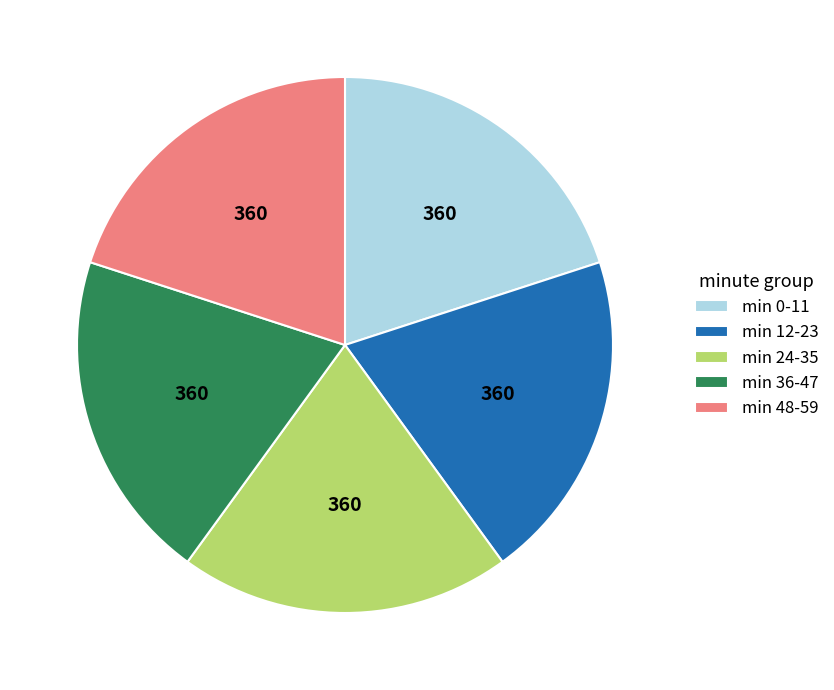

Approximately how many times larger is the value at min 36-47 compared to min 0-11?

1.0